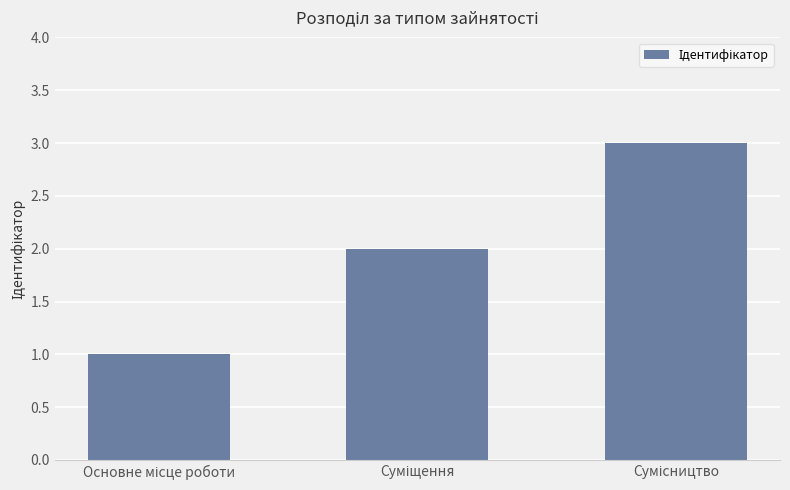

What is the greatest value displayed?

3